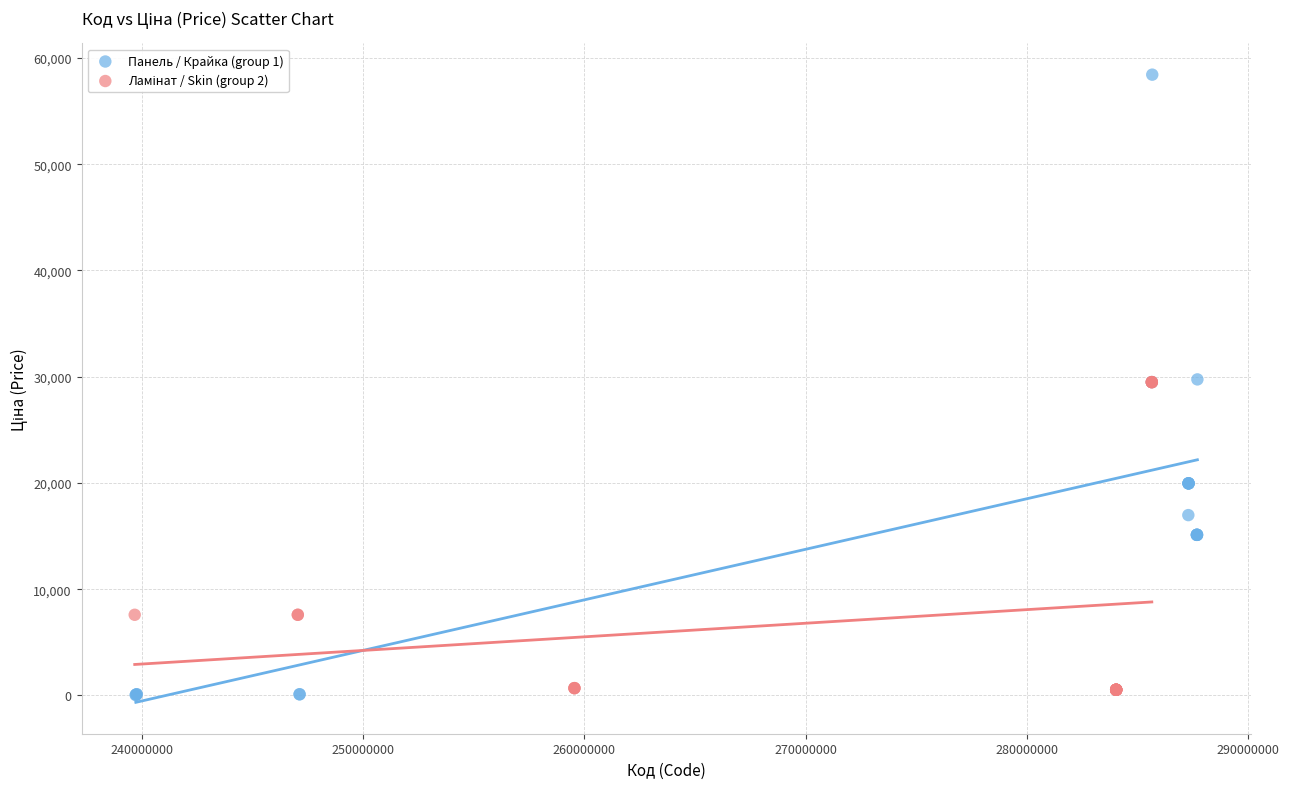

Which series has the widest spread of Y values?

Панель / Крайка (group 1)